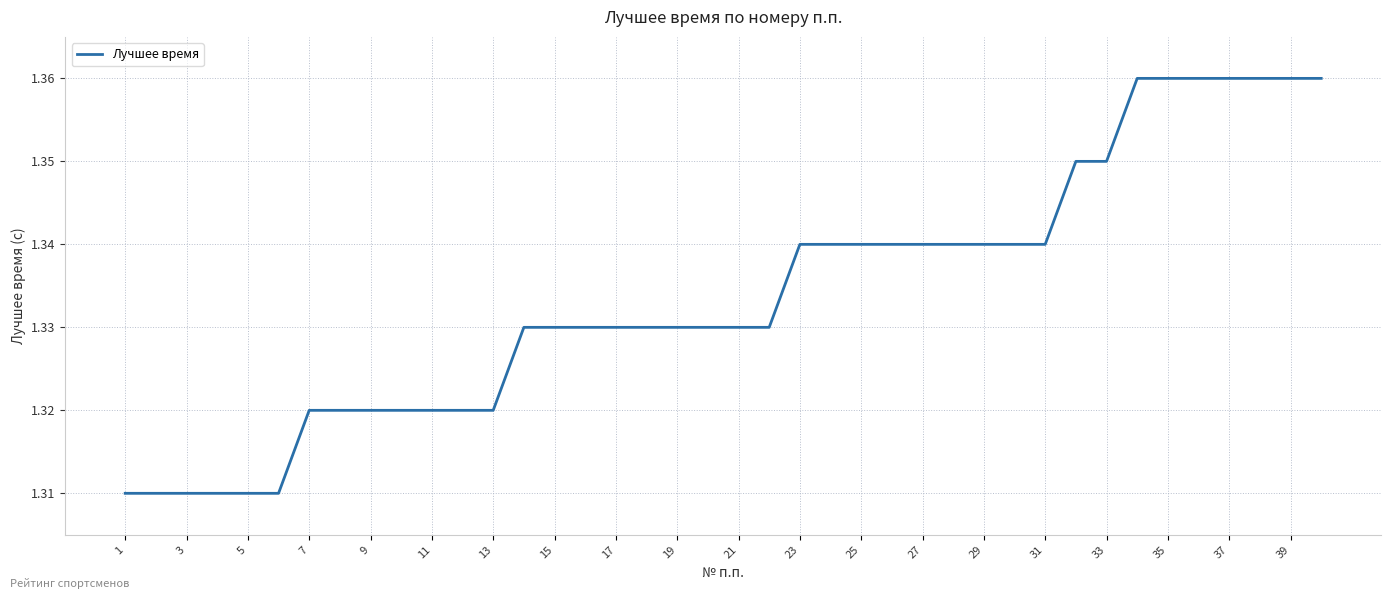

True or false: the data has more than 2 interior local peaks.

False